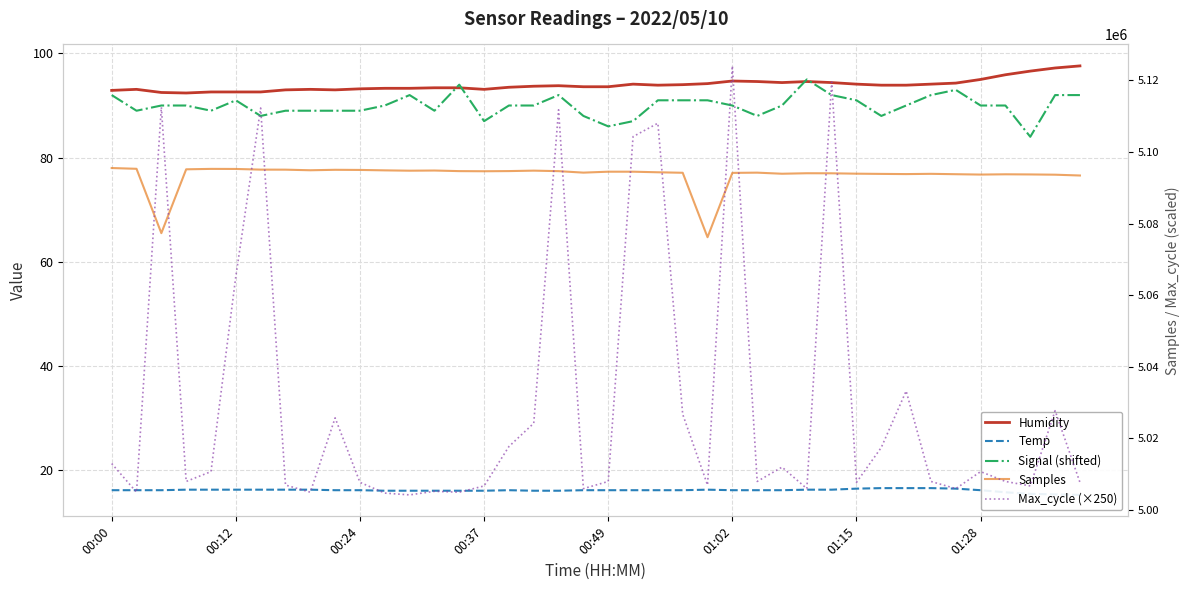

List the series in order of their peak value, highest first.

Max_cycle (×250), Samples, Humidity, Signal (shifted), Temp